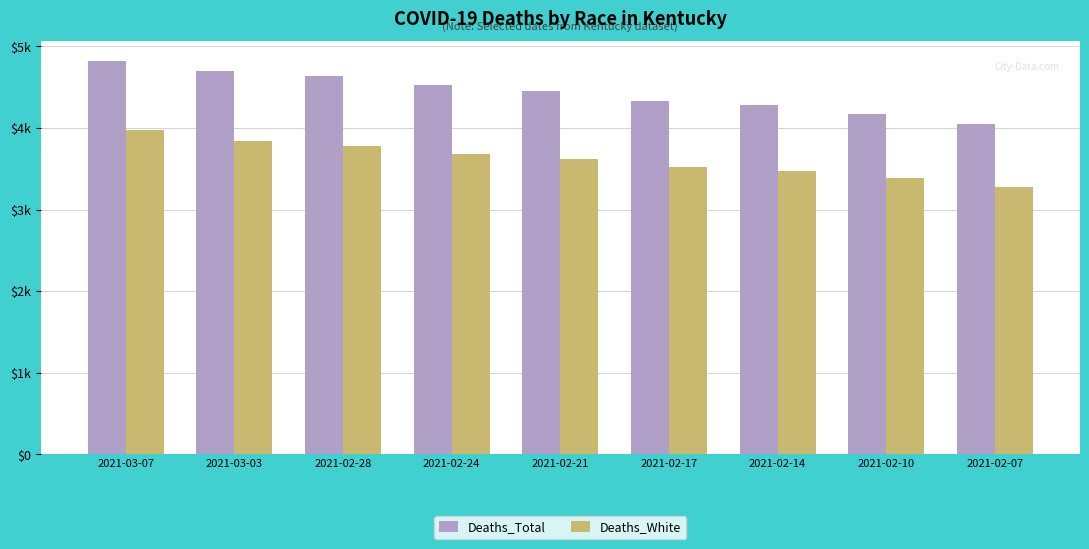

What are all the series names shown in the legend?

Deaths_Total, Deaths_White